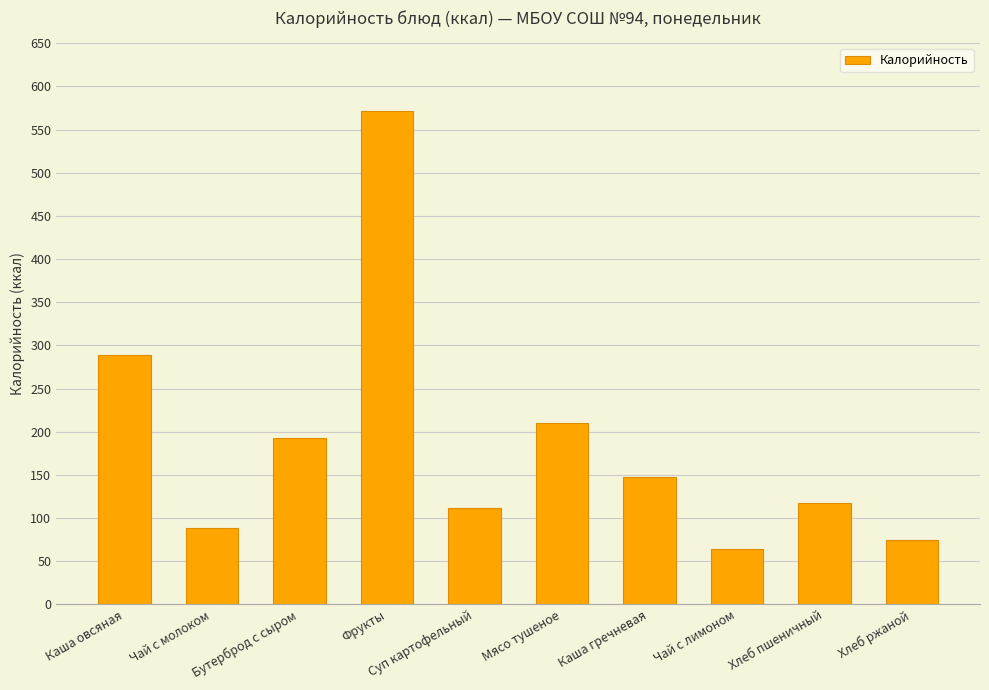

What position from the left is Хлеб ржаной?

10